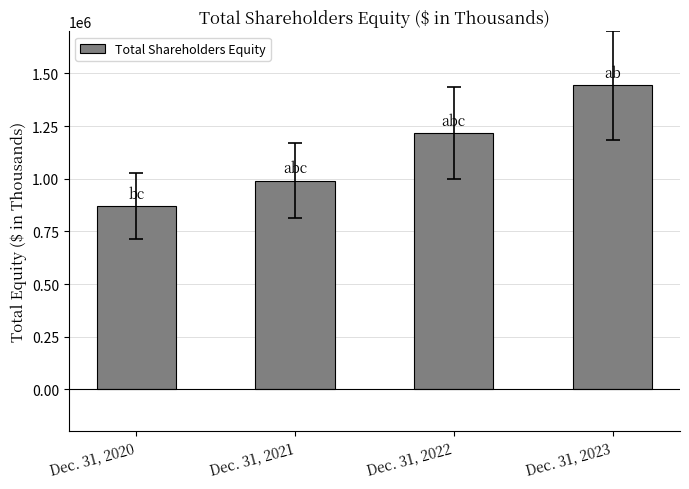

Count the number of data series in this chart.

1